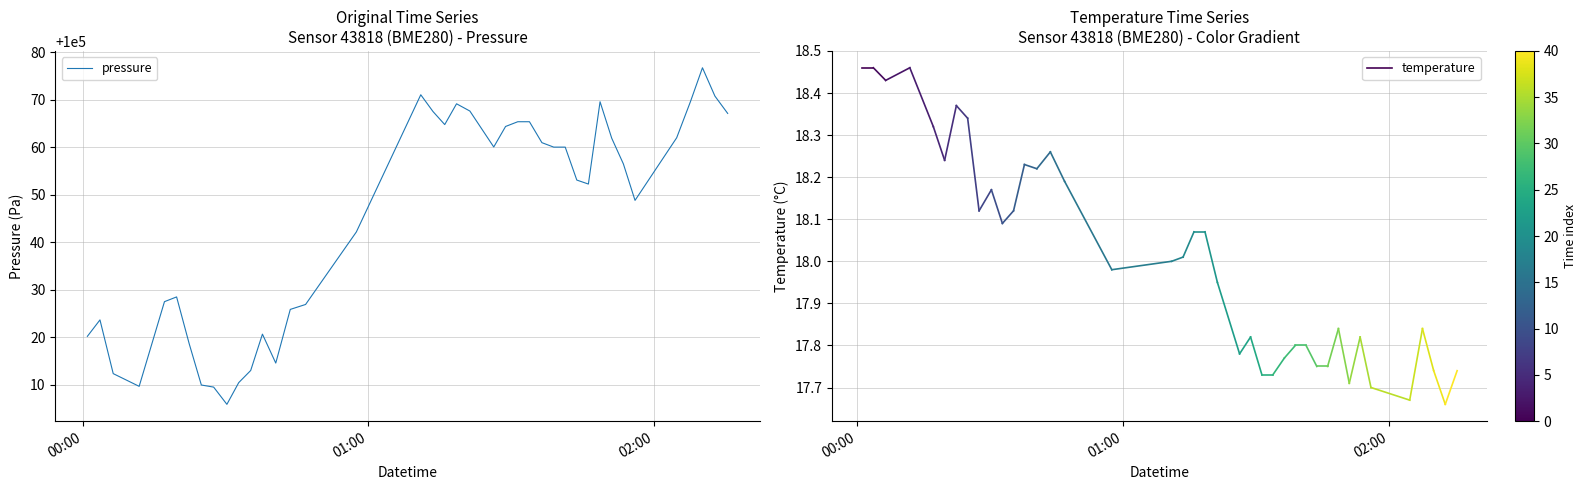

What is the smallest value displayed?

100005.8